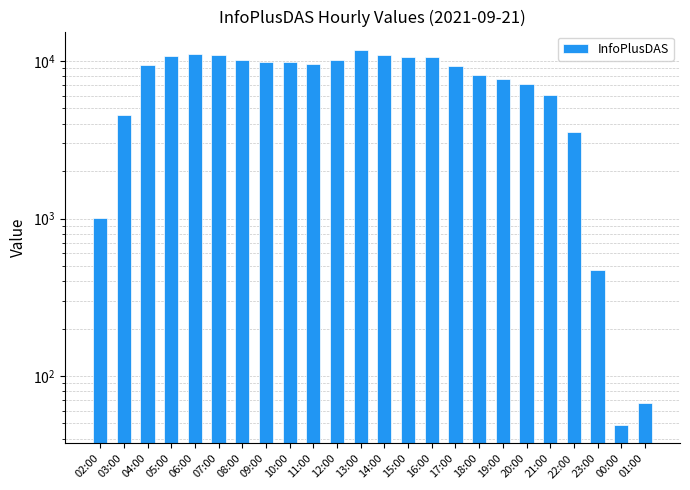

What is the change in value from 19:00 to 01:00?

-7632